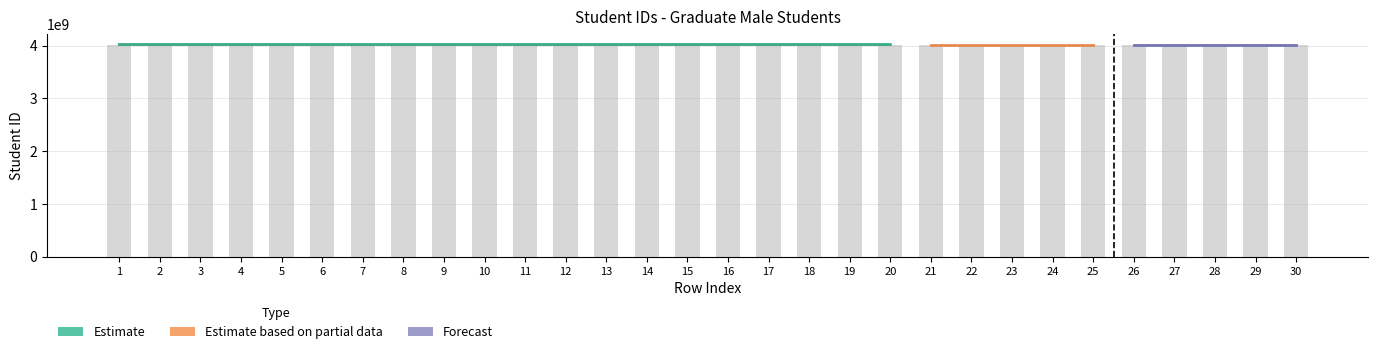

Reading left to right, list all the values displayed in this chart.

4021304014	4021317028	4021351015	4021362034	4021392014	4021312114	4021312056	4021352110	4021331095	4021342183	4021331062	4021312103	4021331073	4021351139	4021392081	4021320101	4021331084	4021392138	4021304036	4021304218	4021308209	4021317131	4021378036	4021351128	4021392058	4021310061	4021361075	4021310072	4021306087	4021392092